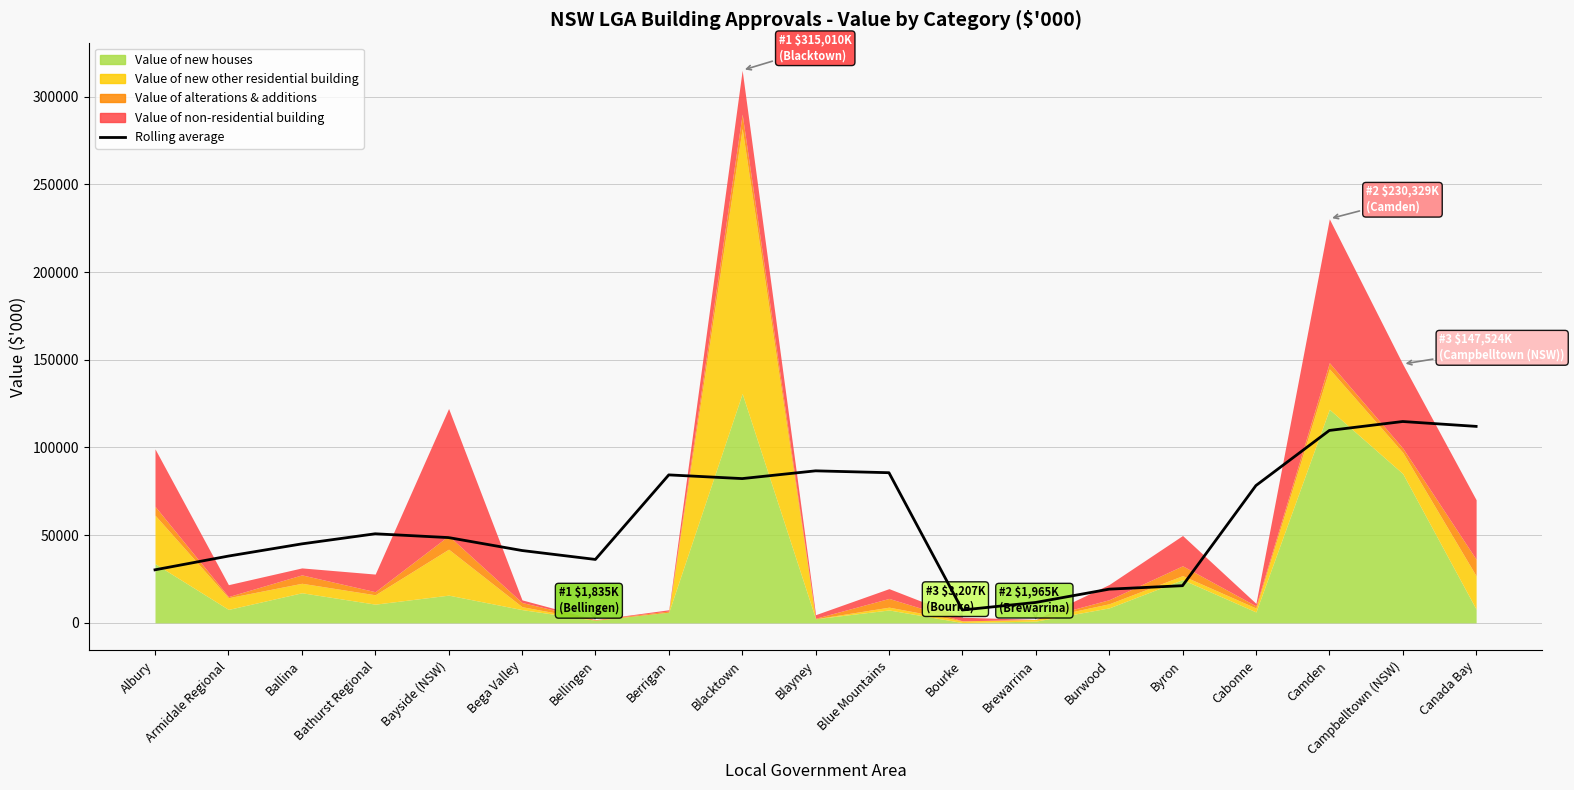

Count the number of categories in the chart.

19